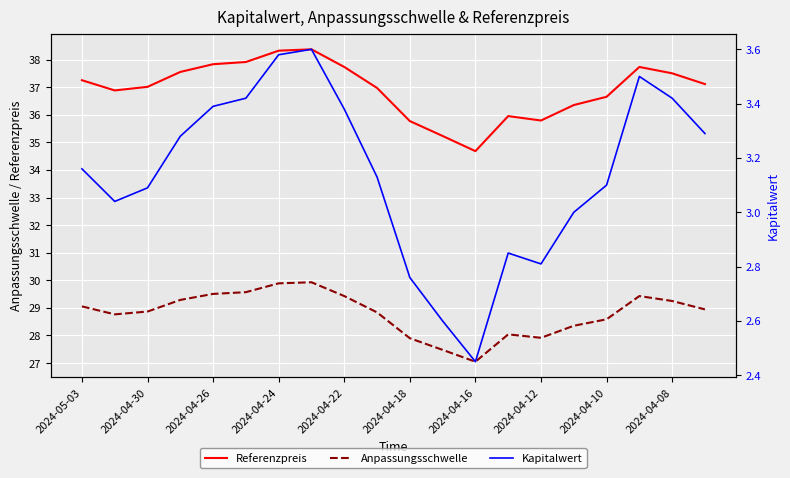

What is the maximum value for Referenzpreis?

38.4